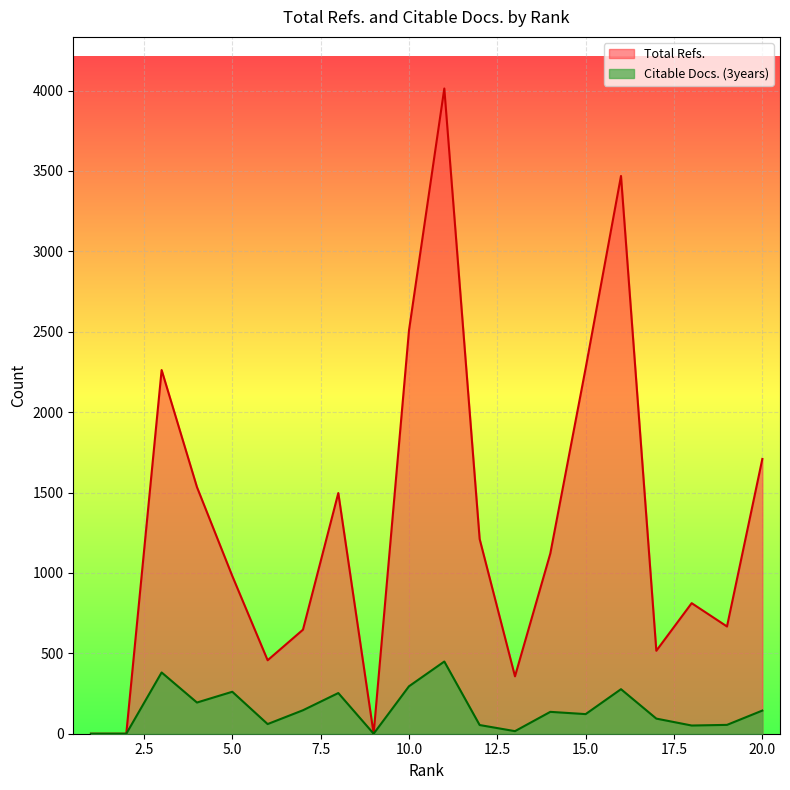

Rank the series by their average value, from lowest to highest.

Citable Docs. (3years), Total Refs.